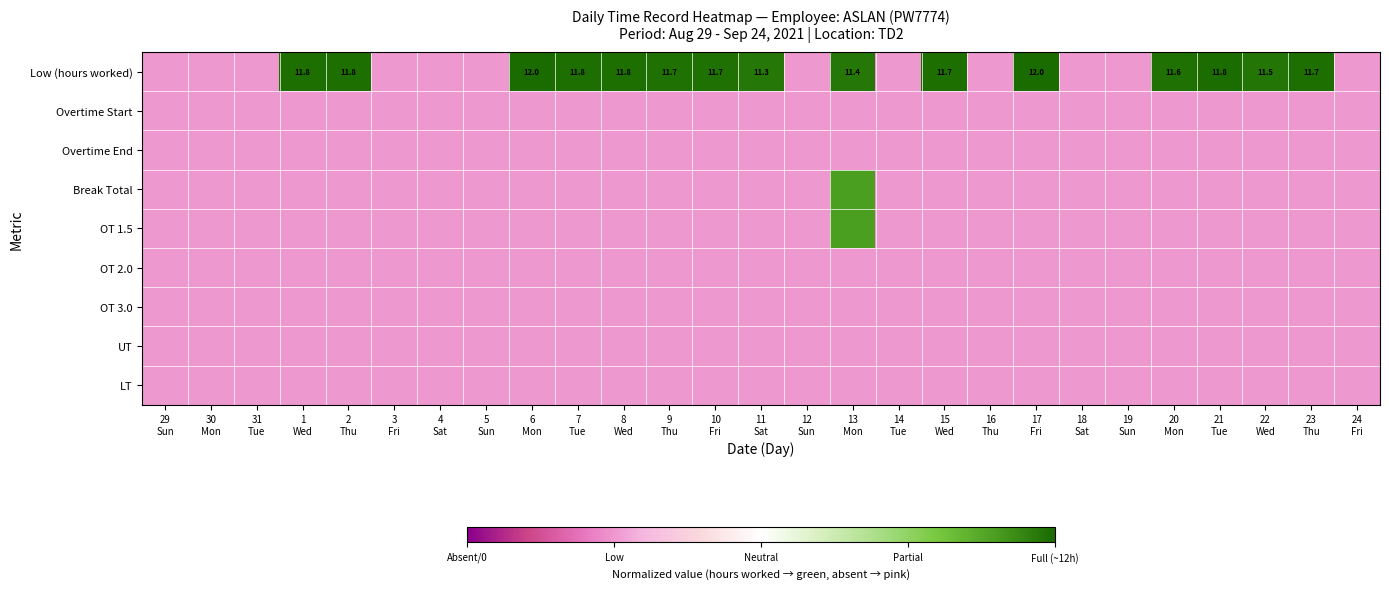

What is the total value across all series at 31
Tue?

-4.5